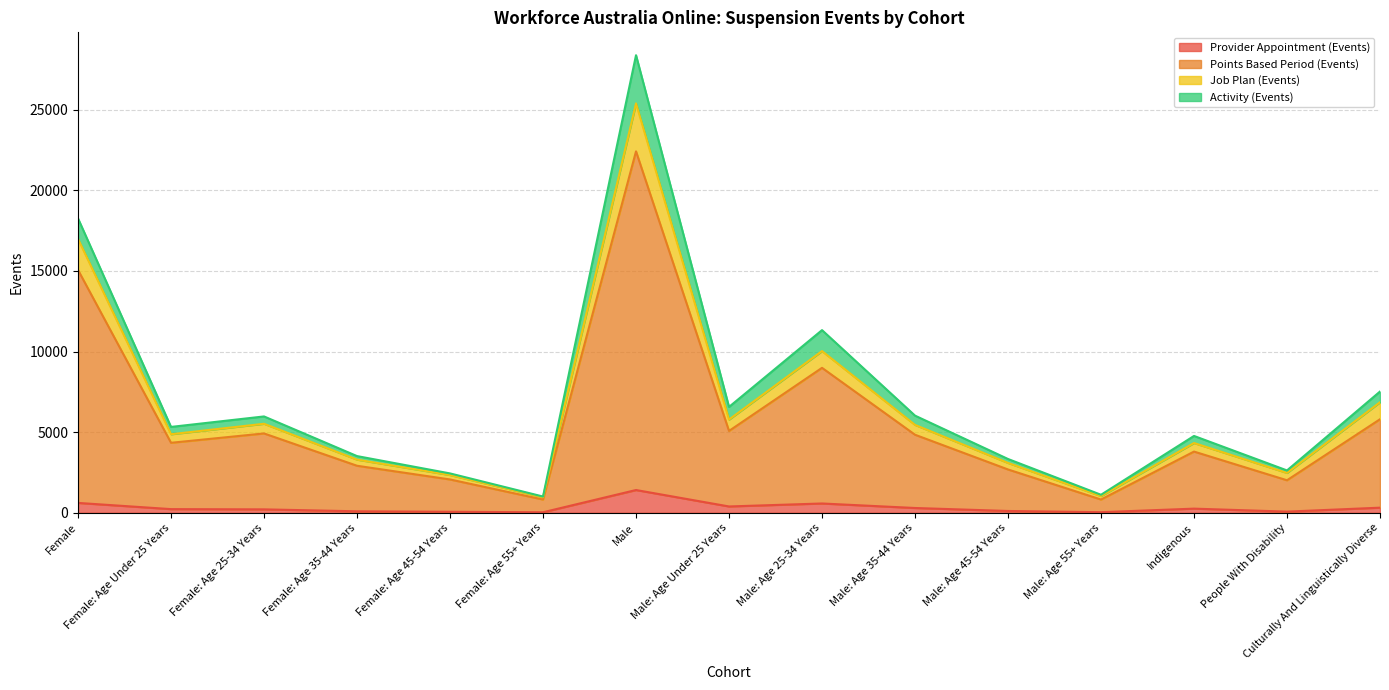

Is the value of Job Plan (Events) at Male: Age 55+ Years greater than the value of Points Based Period (Events) at Male: Age 35-44 Years?

No